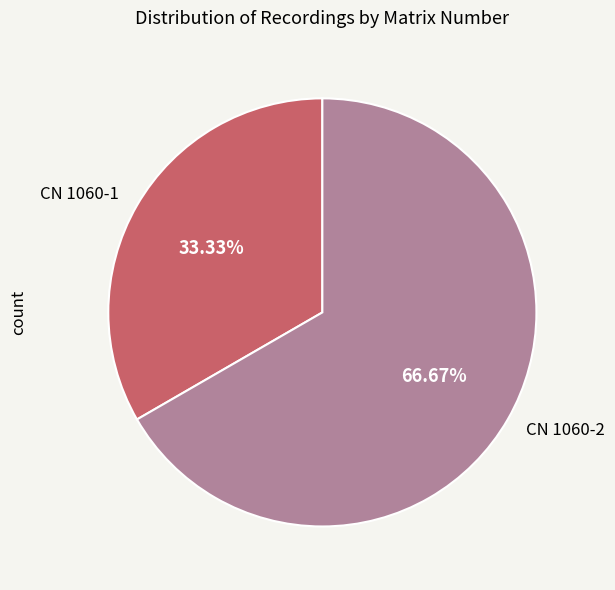

True or false: CN 1060-1 accounts for 33% of the total.

True